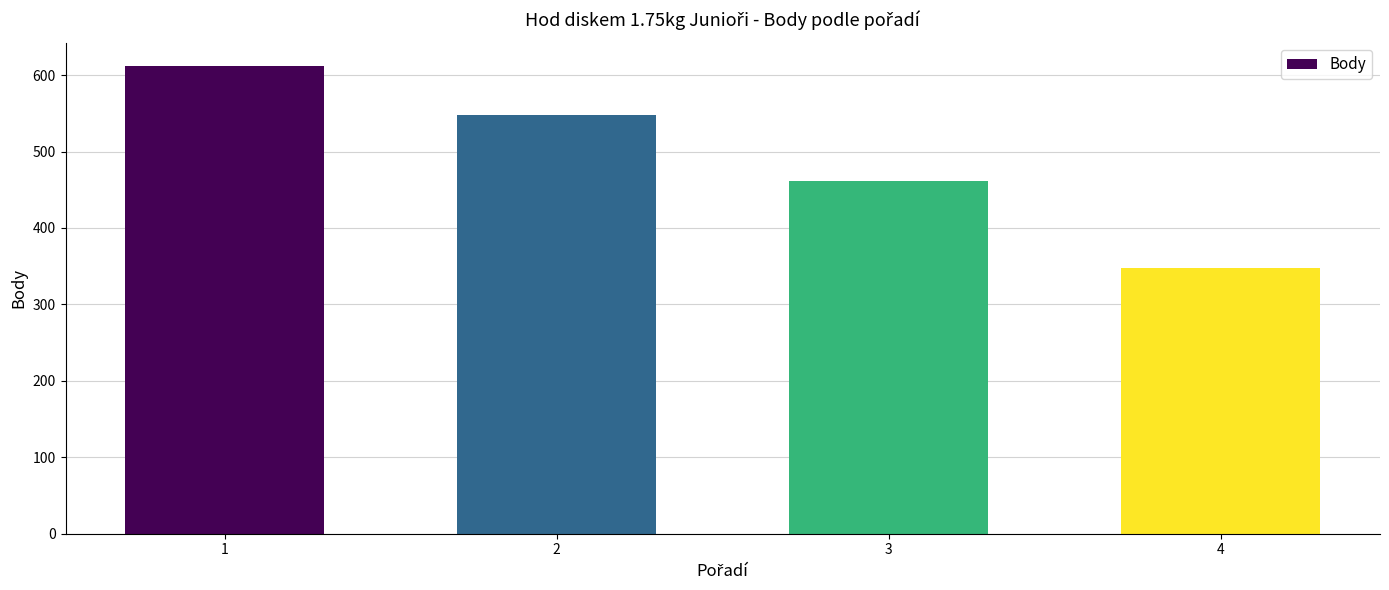

At which category does the chart reach its peak across all series?

1